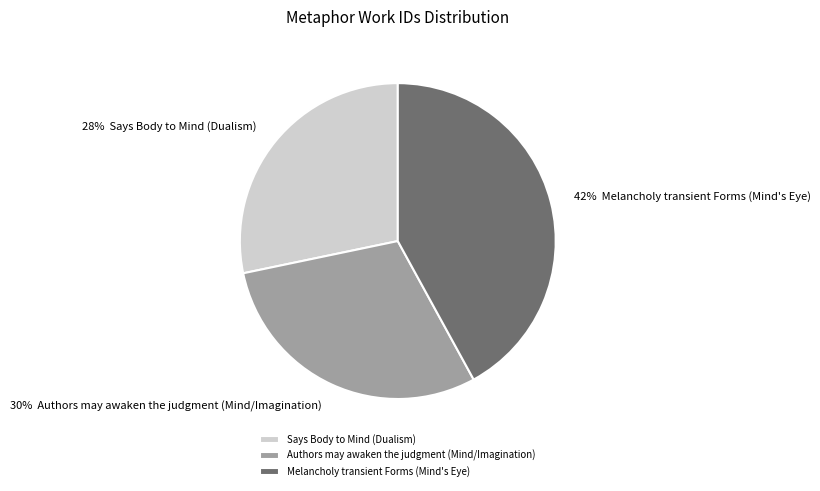

Do Melancholy transient Forms (Mind's Eye) and Says Body to Mind (Dualism) together represent more than half of the pie?

Yes